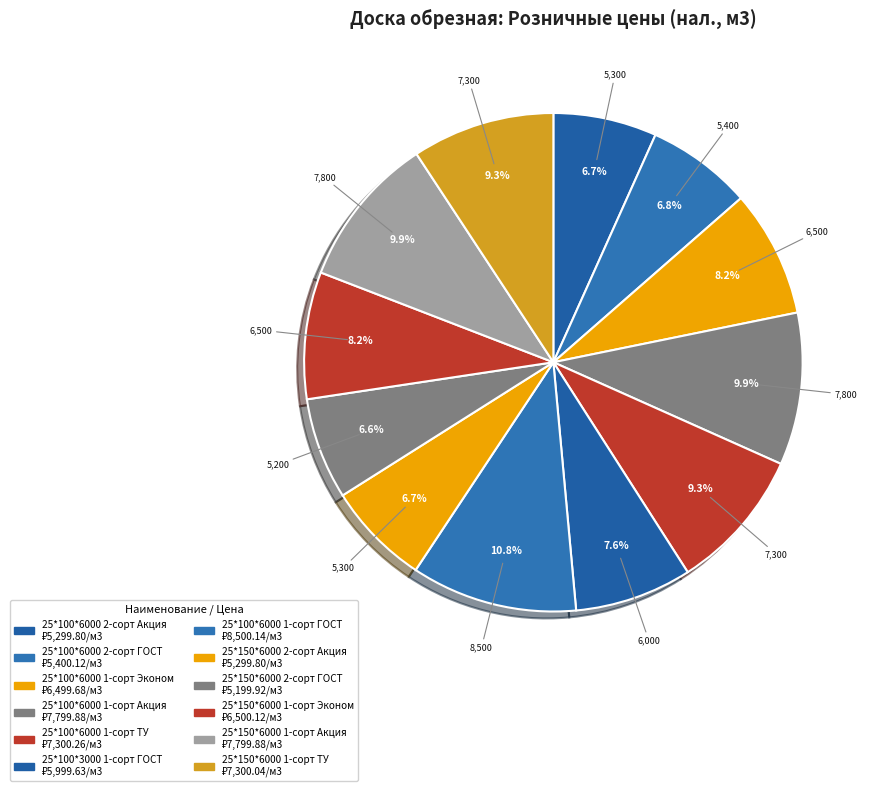

To the nearest percent, what percentage of the pie is 25*150*6000 1-сорт Эконом?

8%